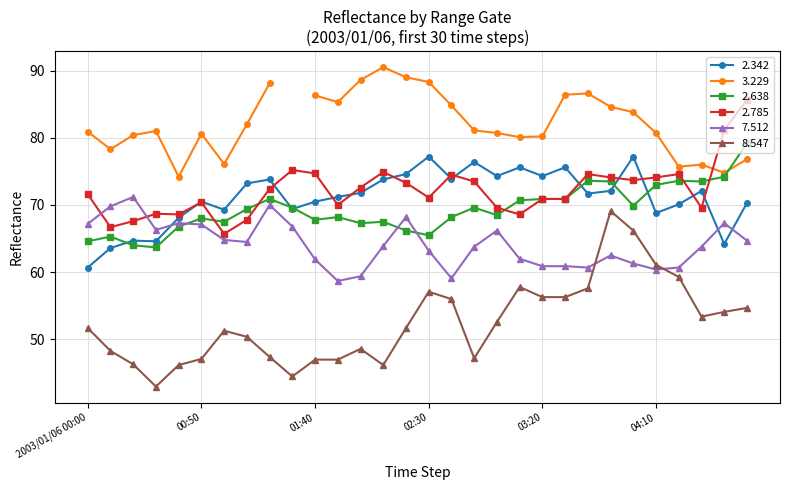

What value does the 7.512 series have at 03:20?

60.9